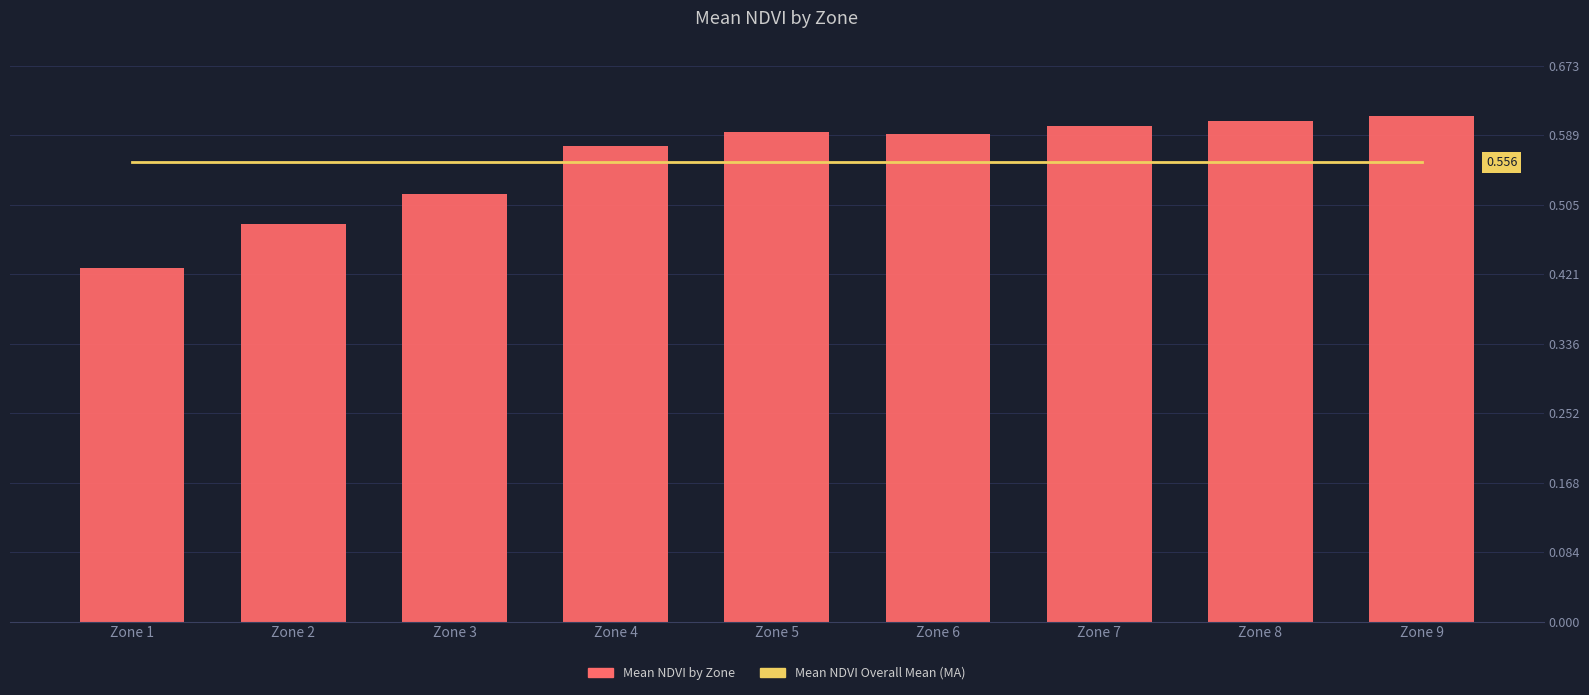

What is the value of the Mean NDVI MA bar at the 9th from the left?

0.6